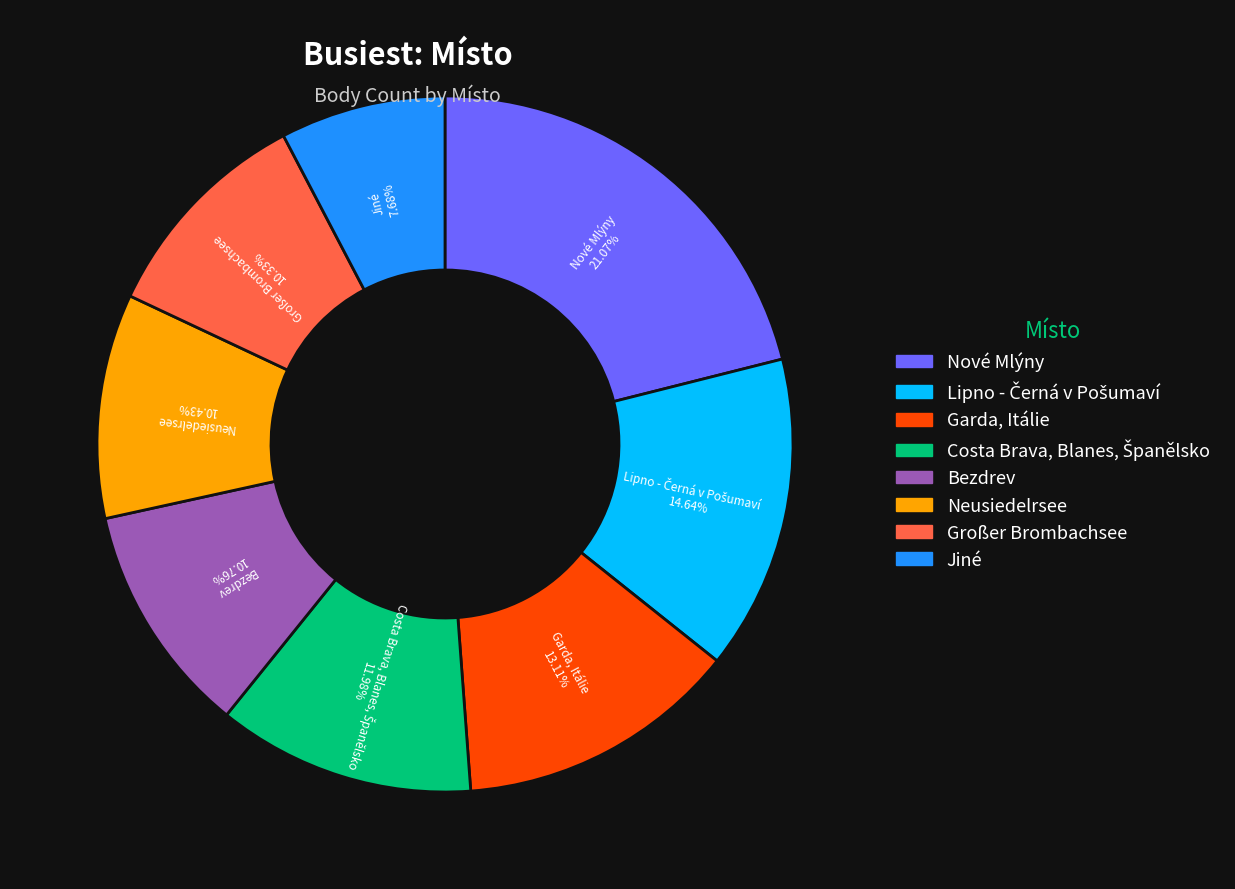

Is there a majority slice in this chart?

No